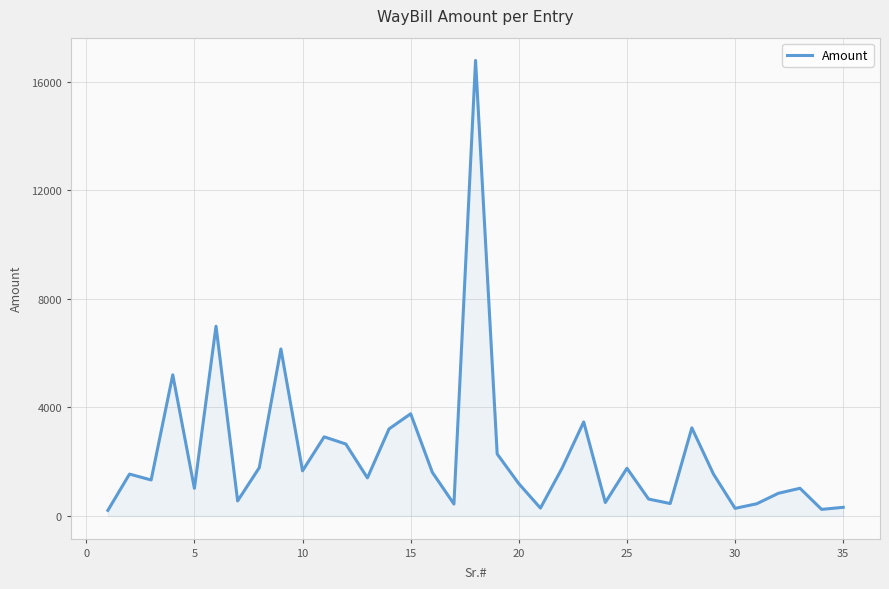

What is the maximum value shown in the chart?

16785